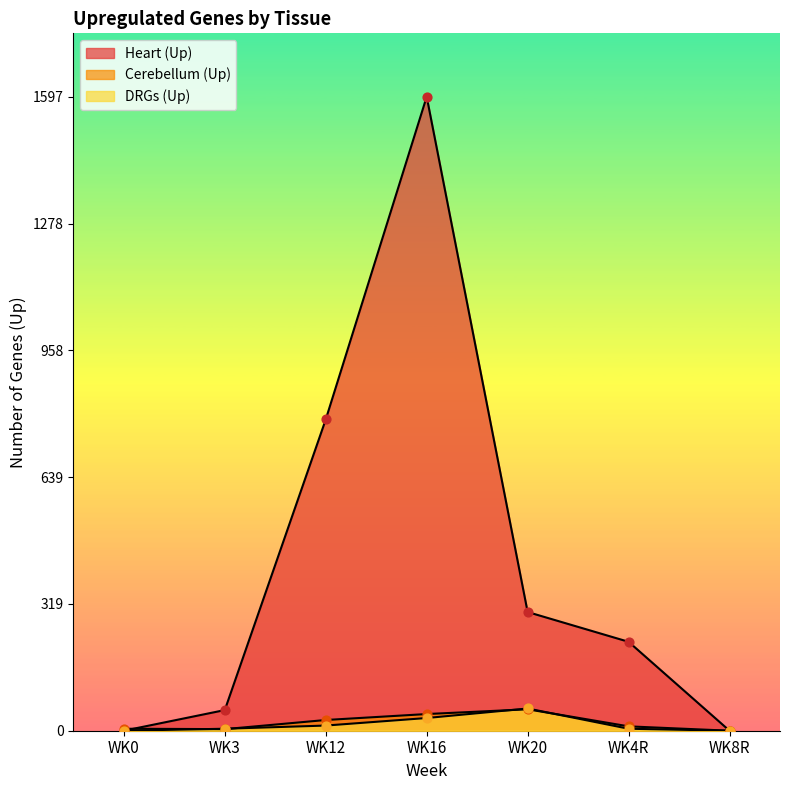

At how many categories does at least one series exceed 1208?

1